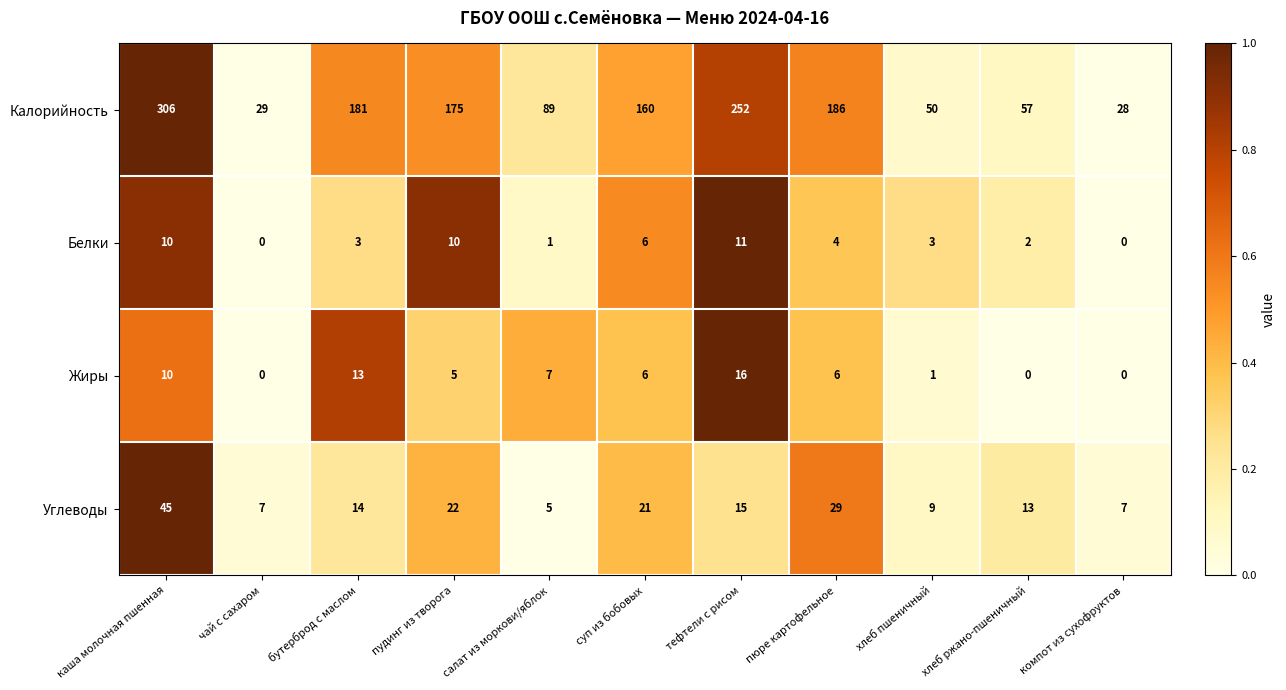

Rank the series by their maximum value, from highest to lowest.

Калорийность, Углеводы, Жиры, Белки